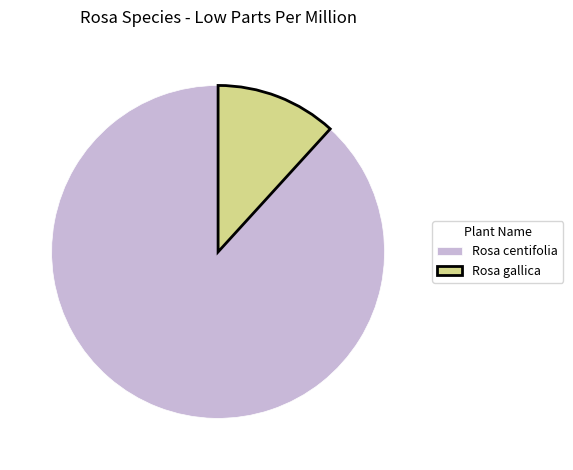

Is the sum of Rosa gallica and Rosa centifolia greater than half?

Yes